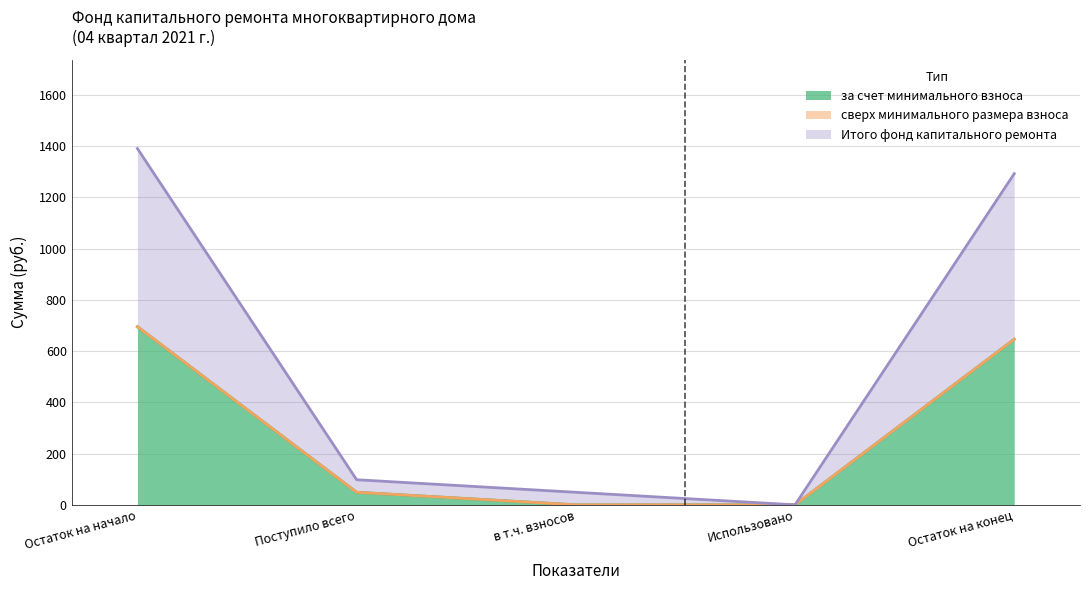

The Итого фонд капитального ремонта series shows 695.0 at Остаток на начало. True or false?

True